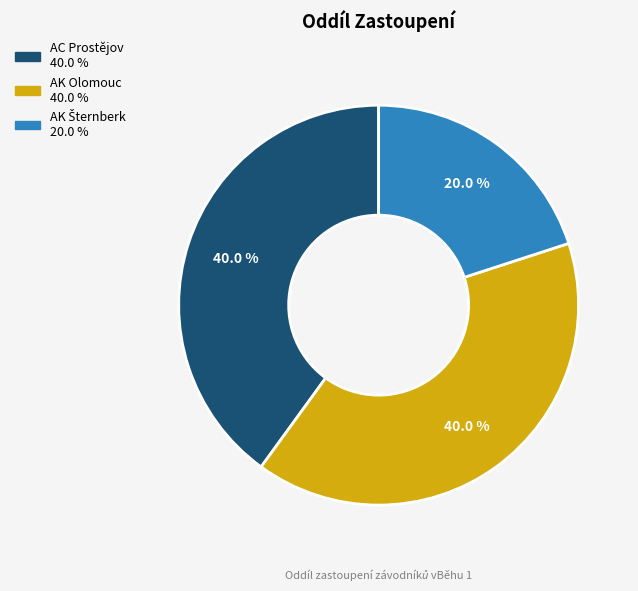

How much of the chart is everything except AK Olomouc?

60.0%